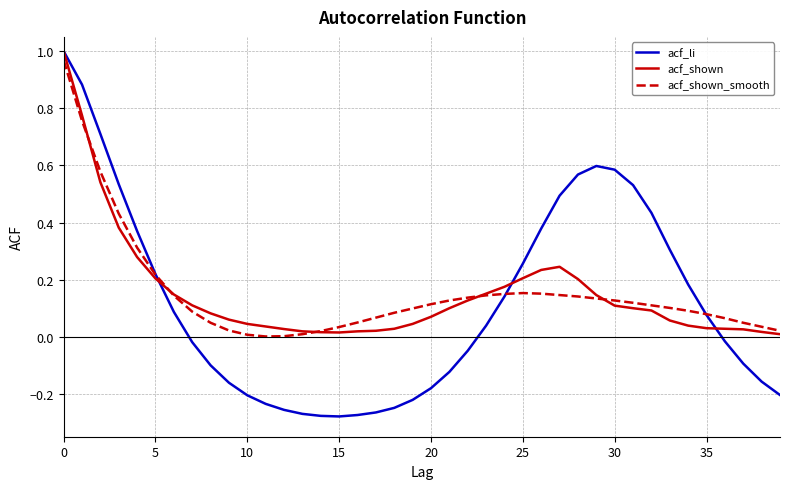

Which series has the largest range (max minus min)?

acf_li